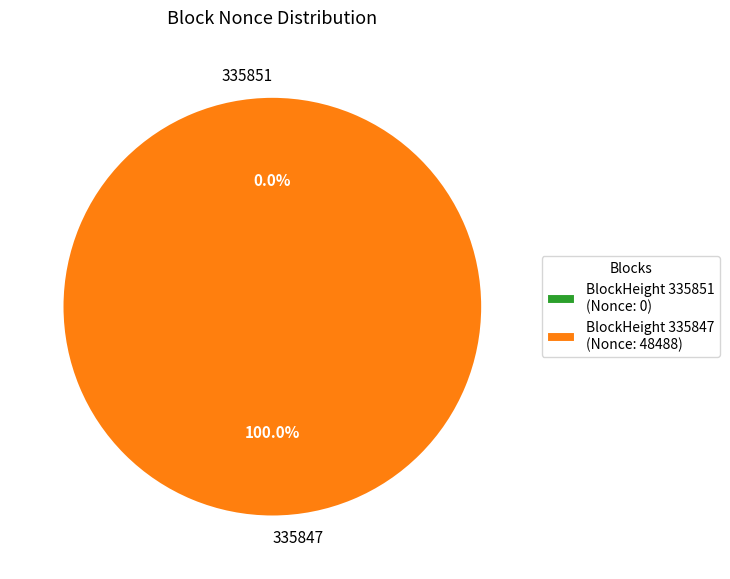

To the nearest percent, what is the combined percentage of 335851 and 335847?

100%